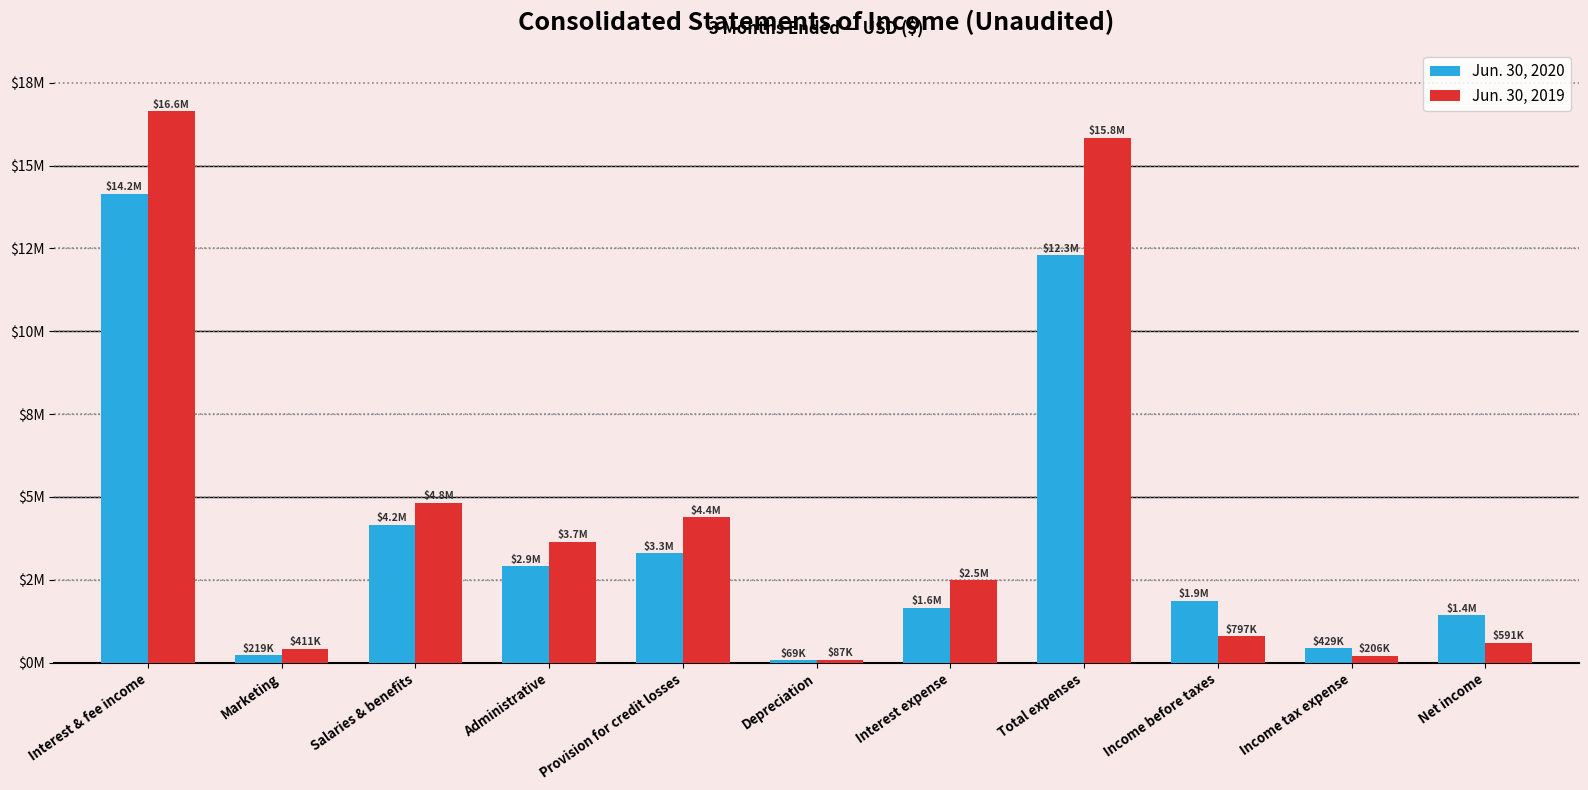

Where is Jun. 30, 2019 nearest to the value 8364000?

Salaries & benefits